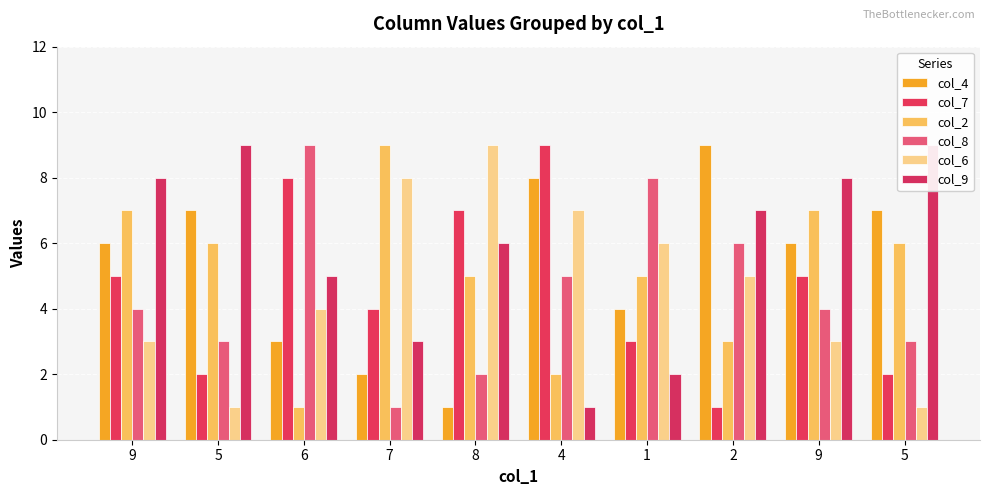

At which label is col_7 closest to 5?

9